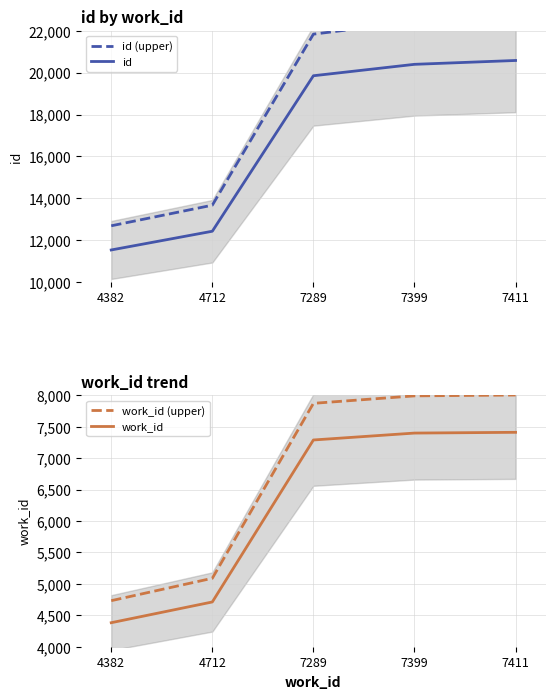

Which category has the lowest value in the id (upper) series?

4382